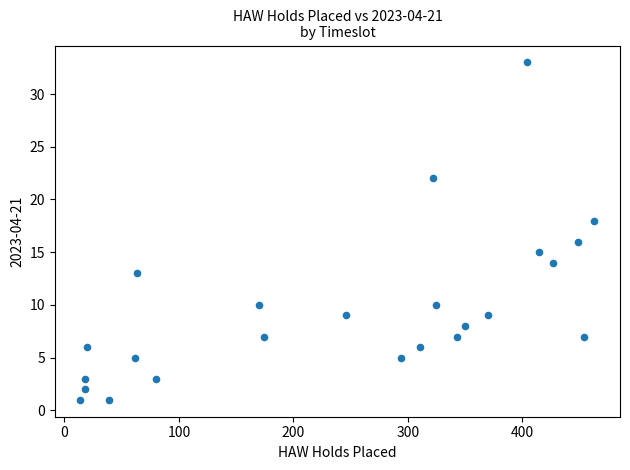

What is the range of Y values (max minus min)?

32